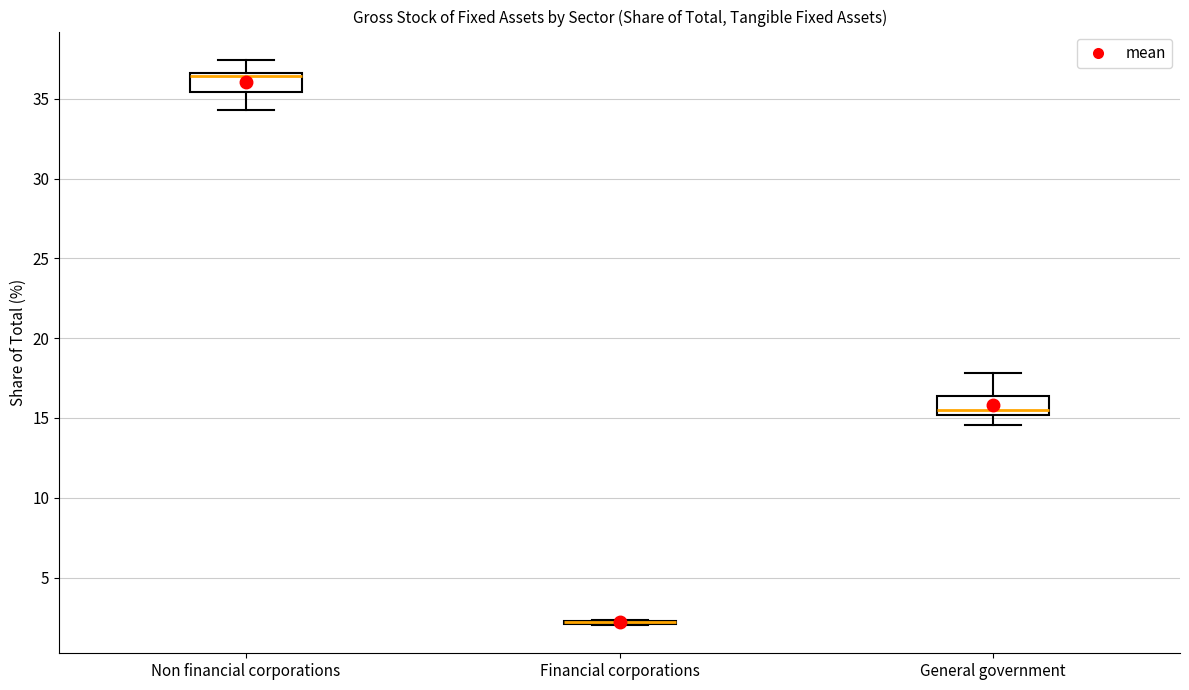

Where is the upper edge of the box for Financial corporations on the y-axis? The values are not printed on the chart, so give them approximately, as read against the axis.

2.5